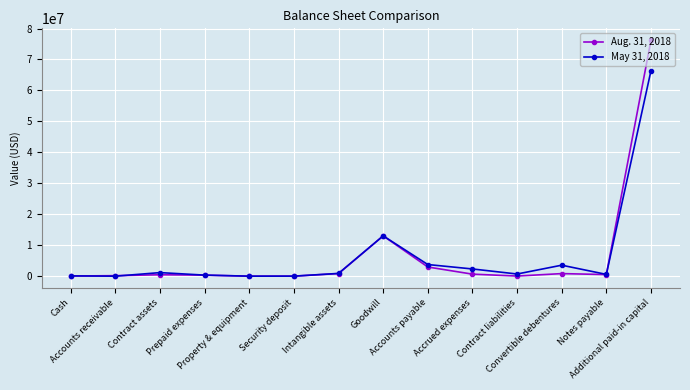

Is the value of Aug. 31, 2018 at Notes payable greater than the value of May 31, 2018 at Accrued expenses?

No